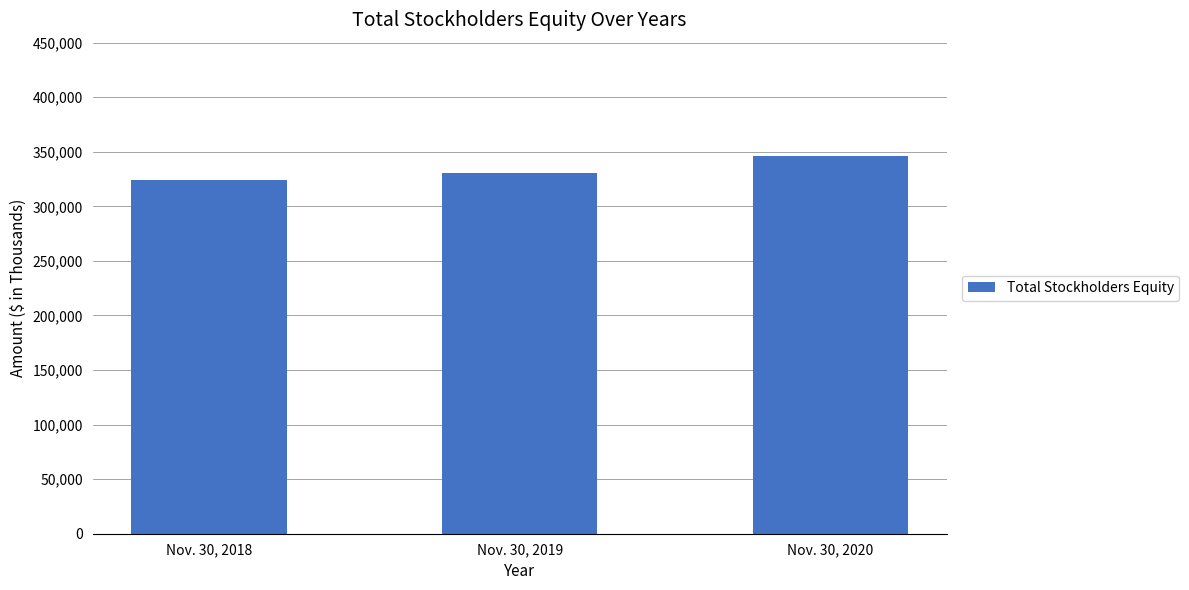

Rank the categories by value from highest to lowest.

Nov. 30, 2020, Nov. 30, 2019, Nov. 30, 2018